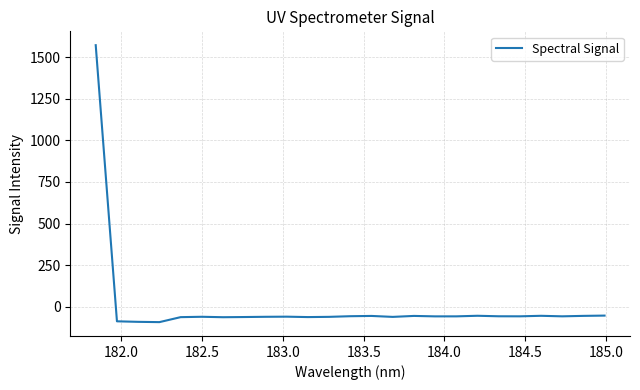

What is the minimum value shown in the chart?

-91.9